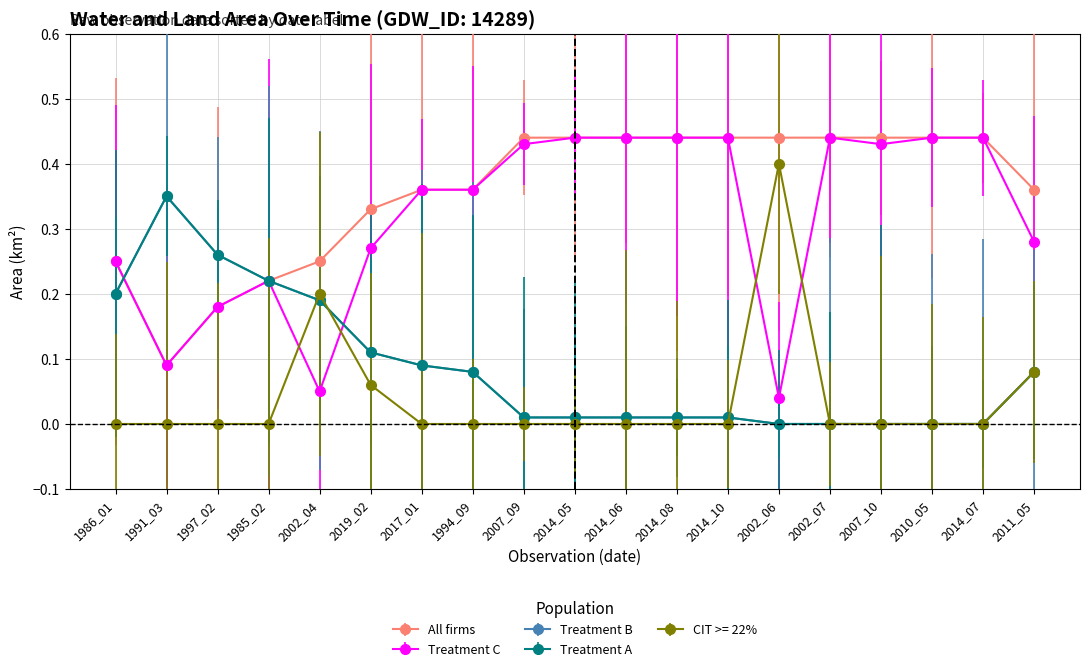

Is this an area chart (filled region under the line)?

No